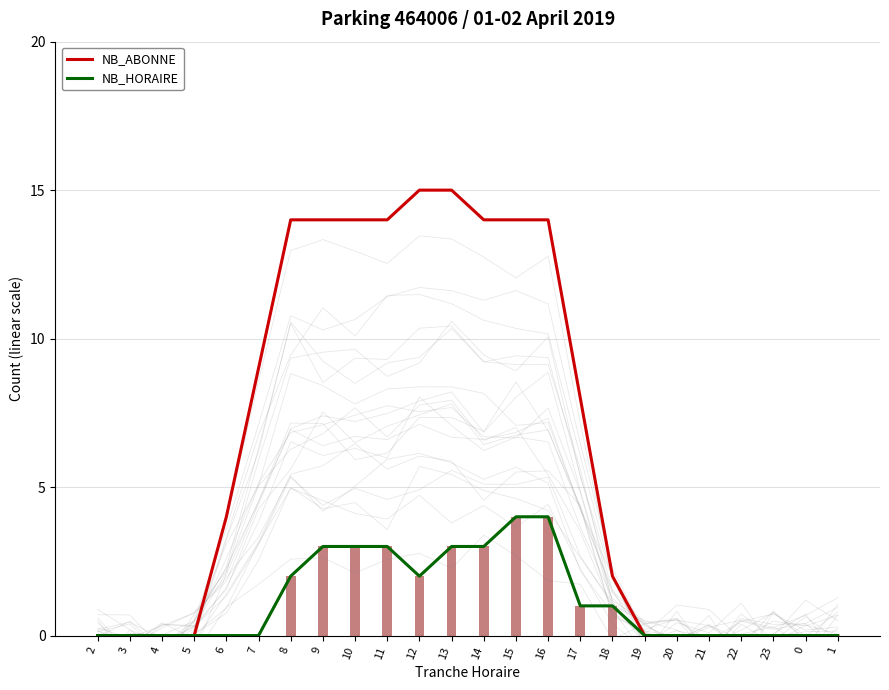

Rank the series by their maximum value, from lowest to highest.

NB_HORAIRE, NB_ABONNE